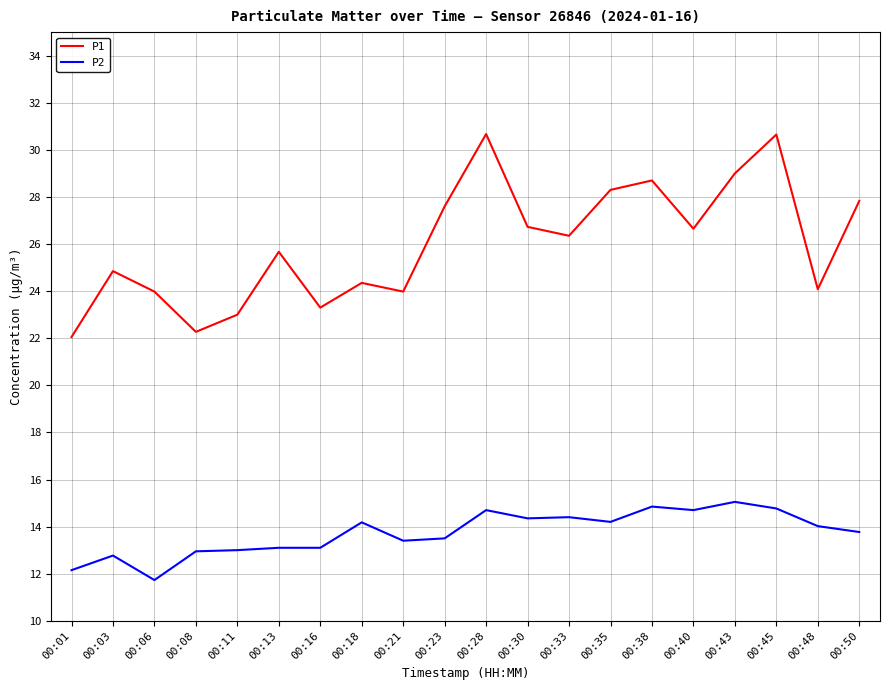

True or false: P1 and P2 cross at least once.

False